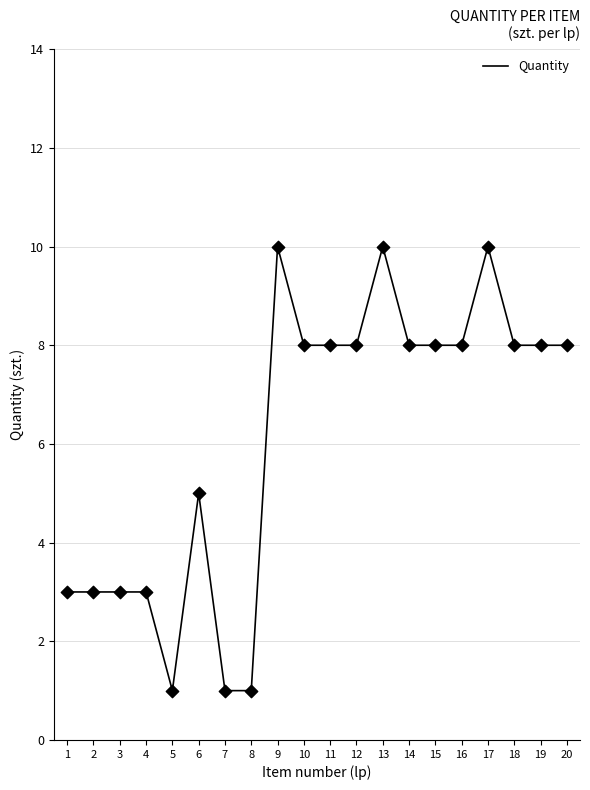

Approximately how many times larger is the value at 12 compared to 8?

8.0